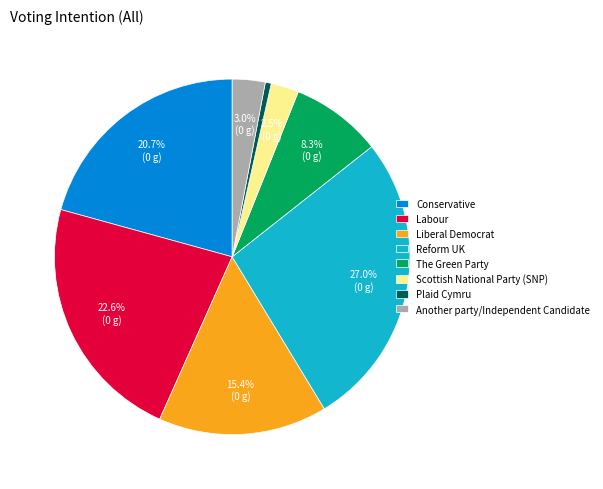

The Plaid Cymru slice represents 1% of the pie. True or false?

True